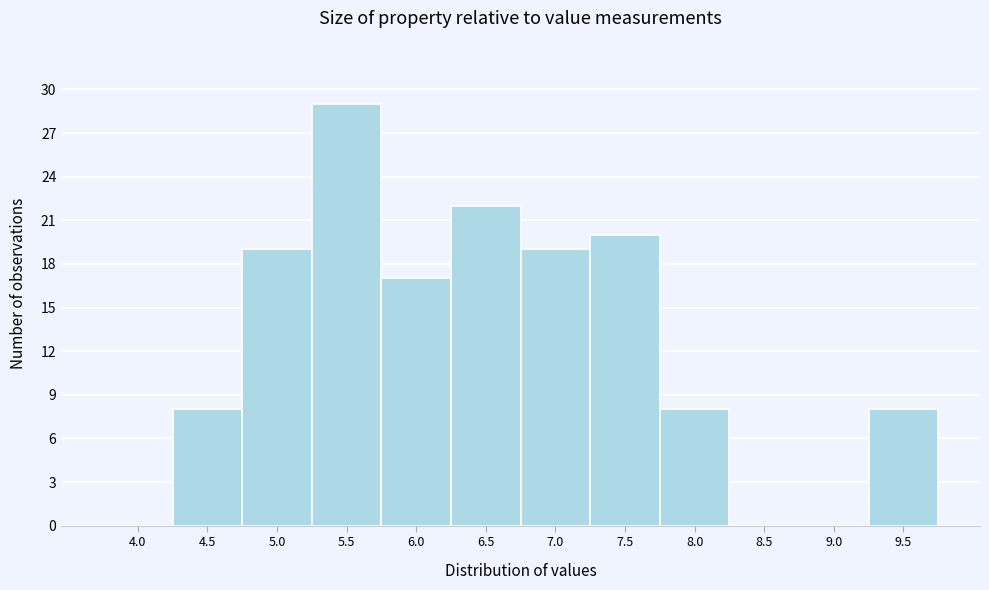

Reading right to left, what are all the values shown in this chart?

9.5=8	9.0=0	8.5=0	8.0=8	7.5=20	7.0=19	6.5=22	6.0=17	5.5=29	5.0=19	4.5=8	4.0=0